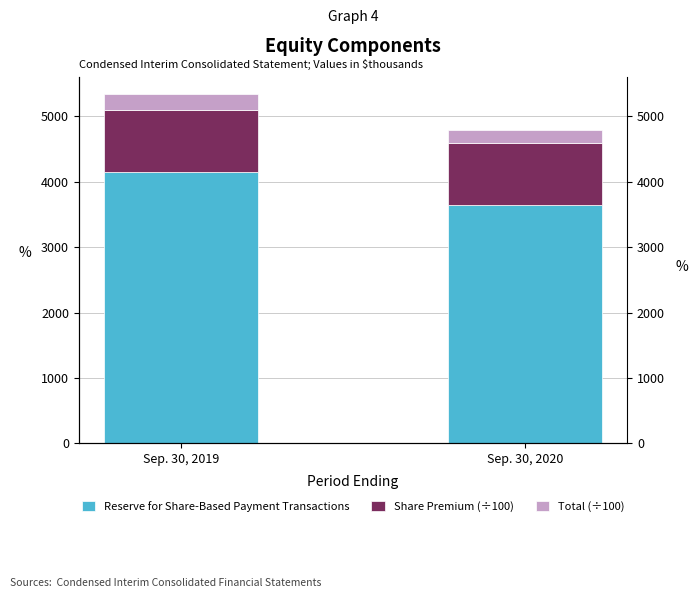

Where is Share Premium (÷100) nearest to the value 943?

Sep. 30, 2019